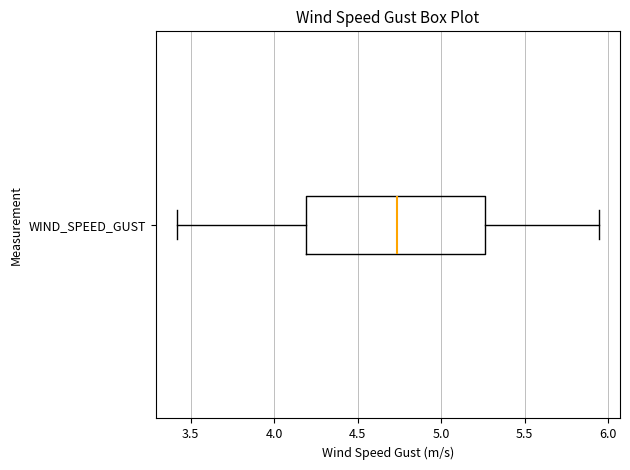

Where is the left edge of the box for WIND_SPEED_GUST on the x-axis? The values are not printed on the chart, so give them approximately, as read against the axis.

4.20